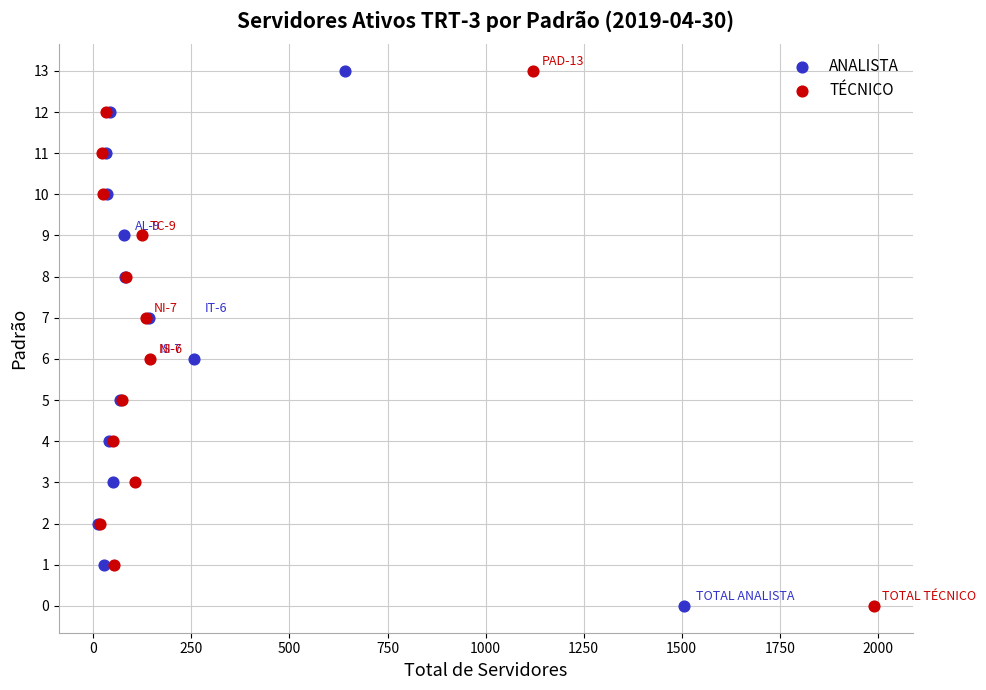

What are all the series names shown in the legend?

ANALISTA, TÉCNICO